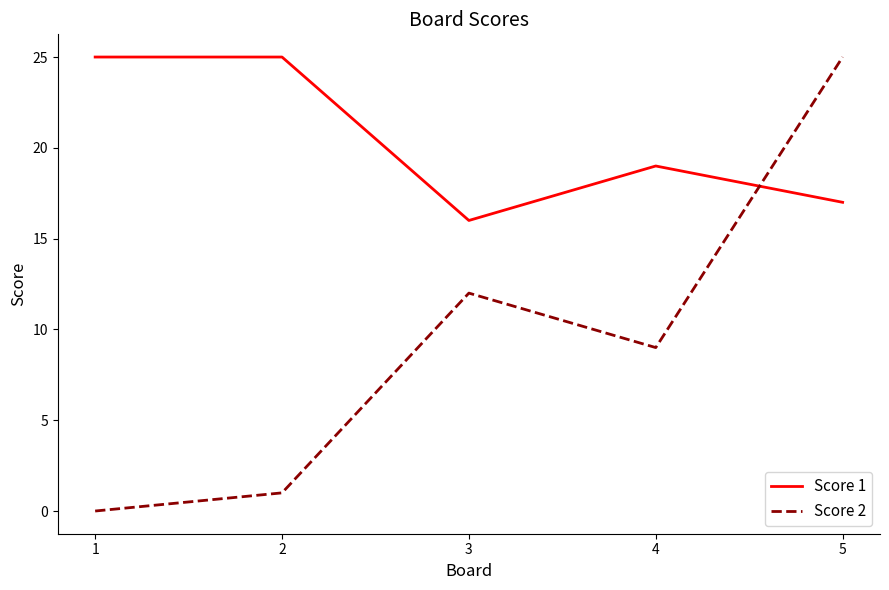

Which series ends up on top after the final intersection of Score 2 and Score 1?

Score 2